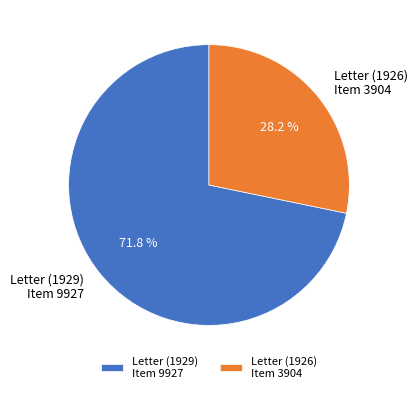

Which slice is the smallest?

Letter (1926) Item 3904